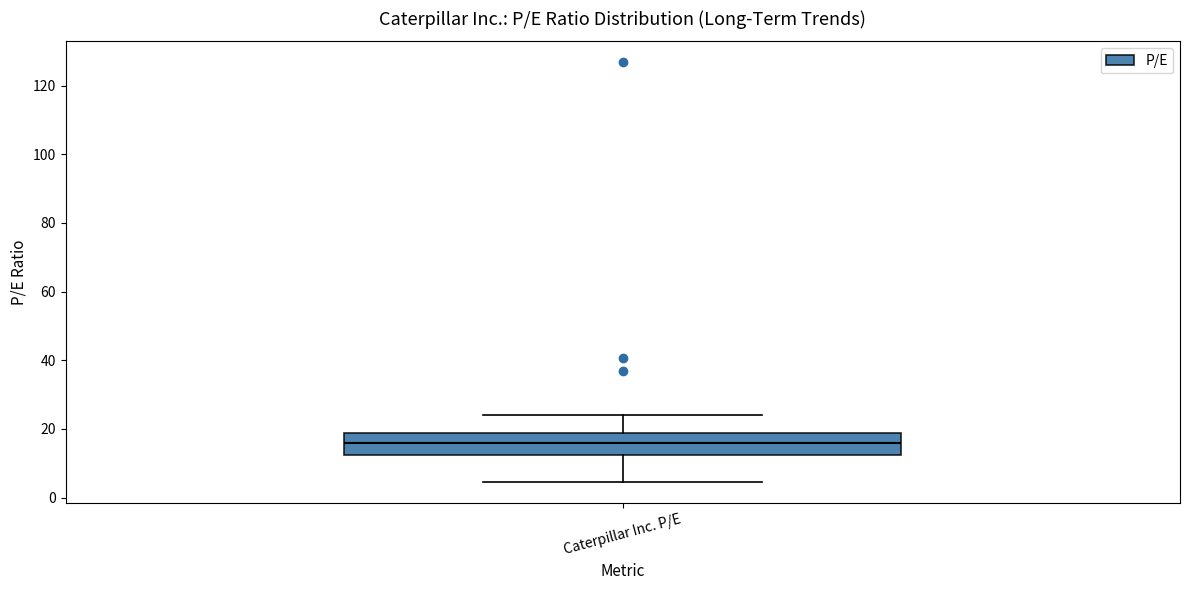

Where does the median line of the box for Caterpillar Inc. P/E sit on the y-axis? The values are not printed on the chart, so give them approximately, as read against the axis.

16